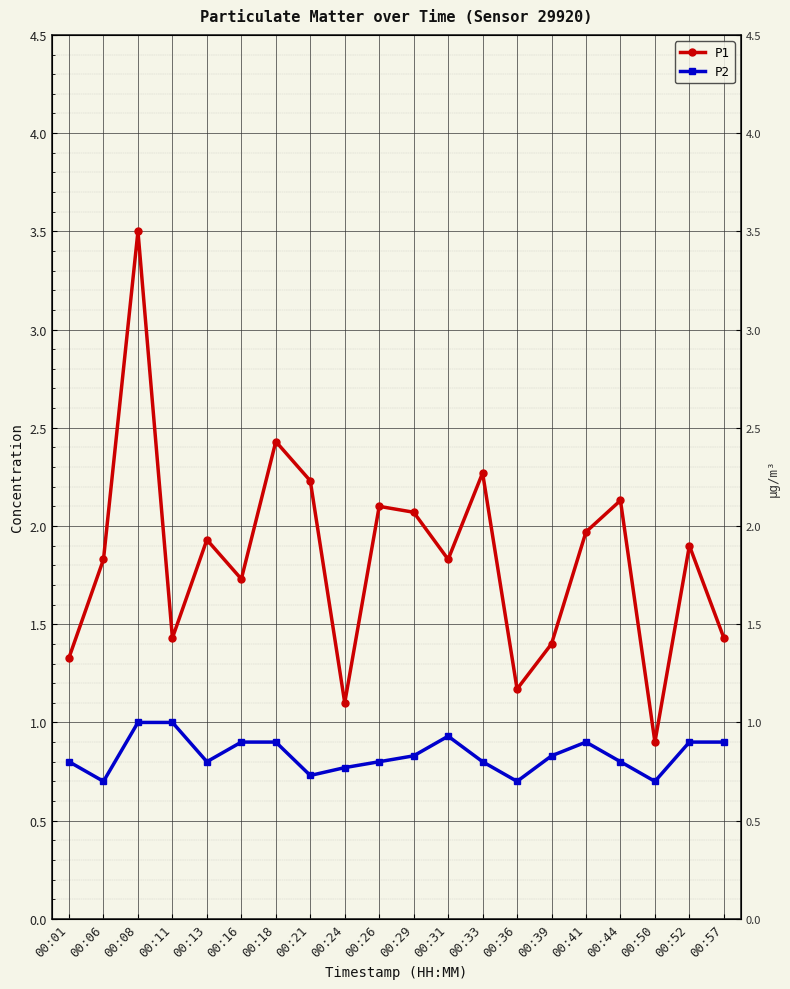

What is the average value of the P1 series?

1.8